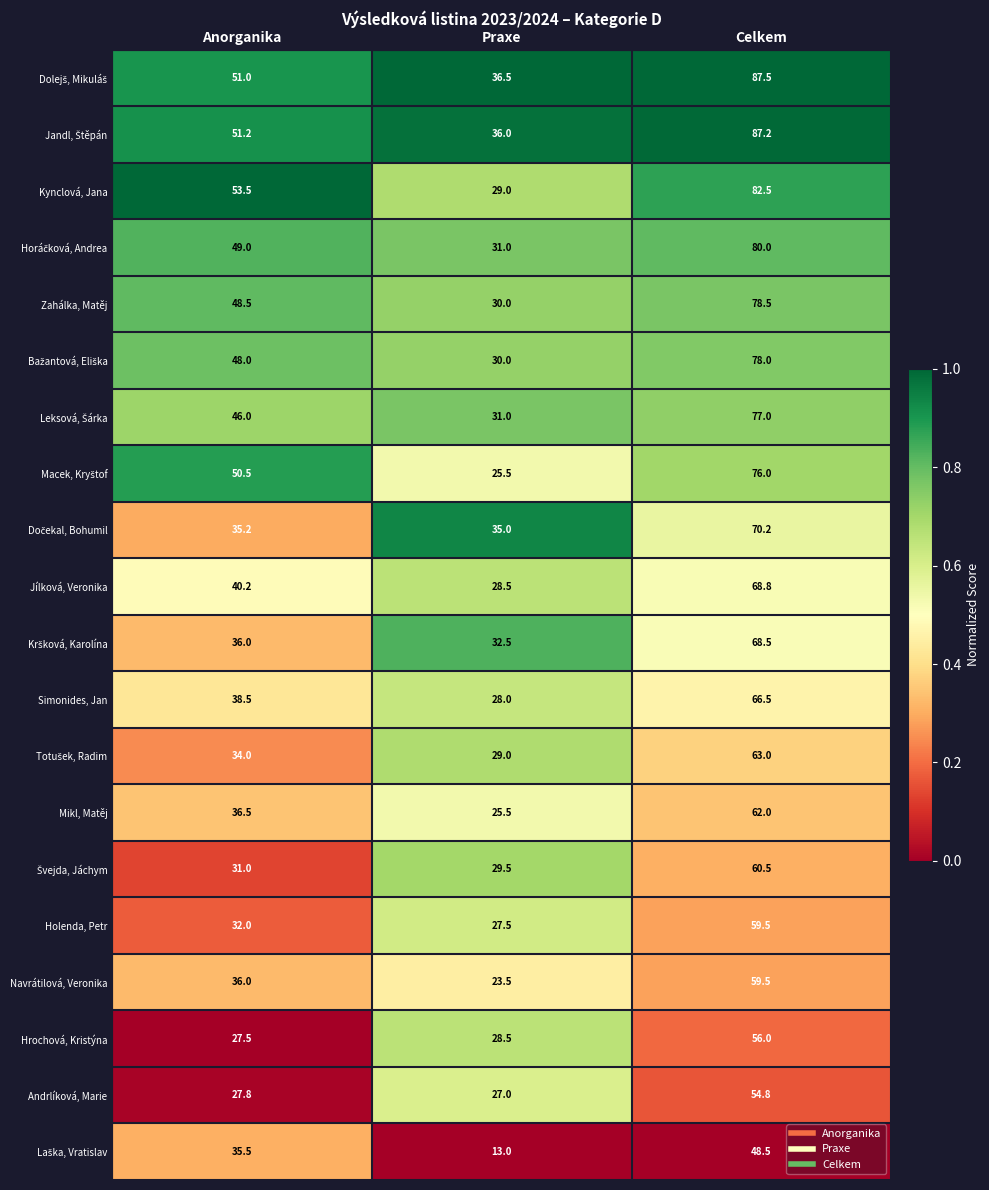

Which category has the lowest value across all series?

Praxe